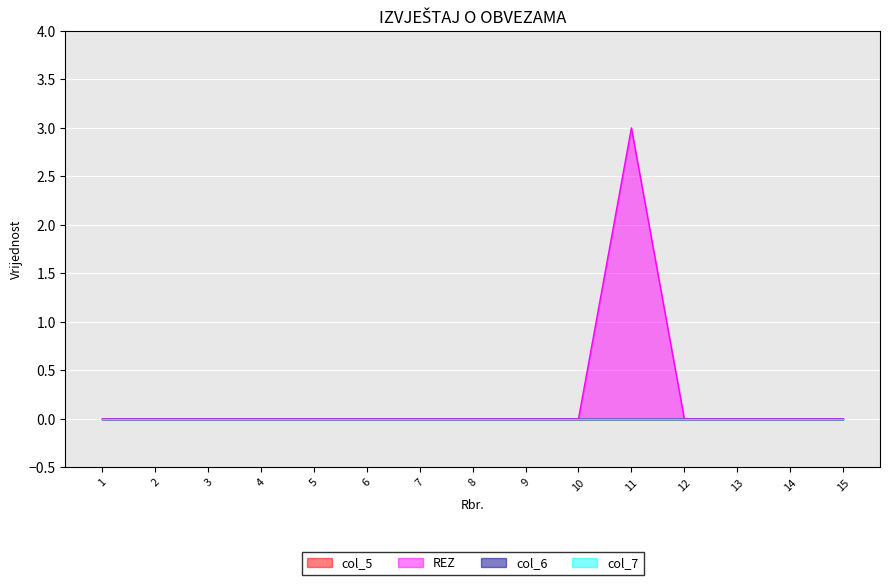

True or false: col_5 and col_7 cross at least once.

False